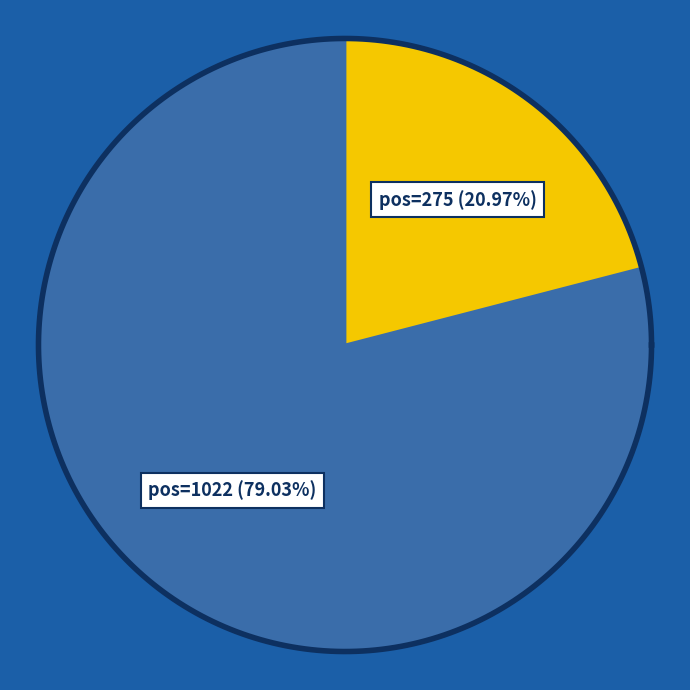

To the nearest percent, what is the combined percentage of 1022 and 275?

100%